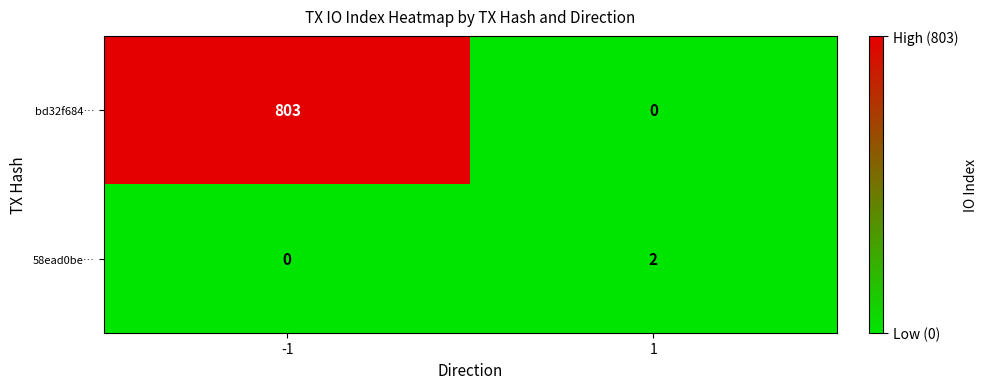

Reading left to right, list all the values displayed in this chart.

bd32f684…: 803	0
58ead0be…: 0	2